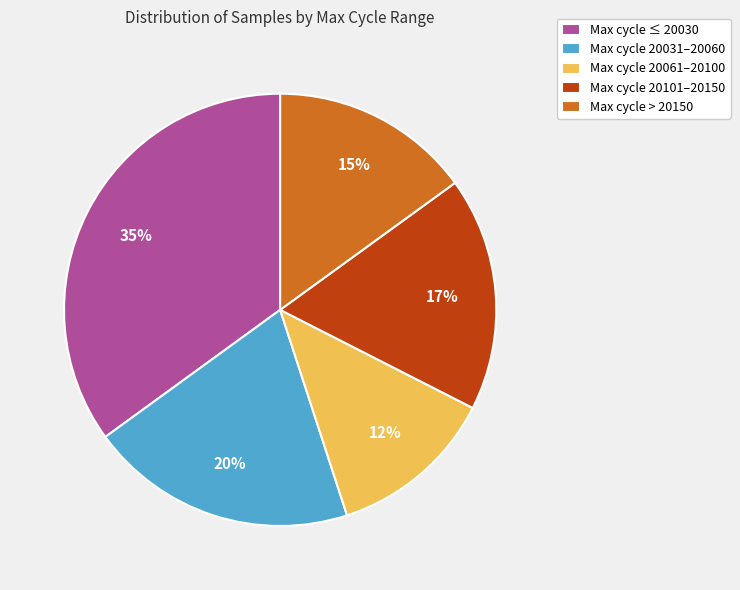

What percentage is the Max cycle > 20150 slice, to the nearest percent?

15%